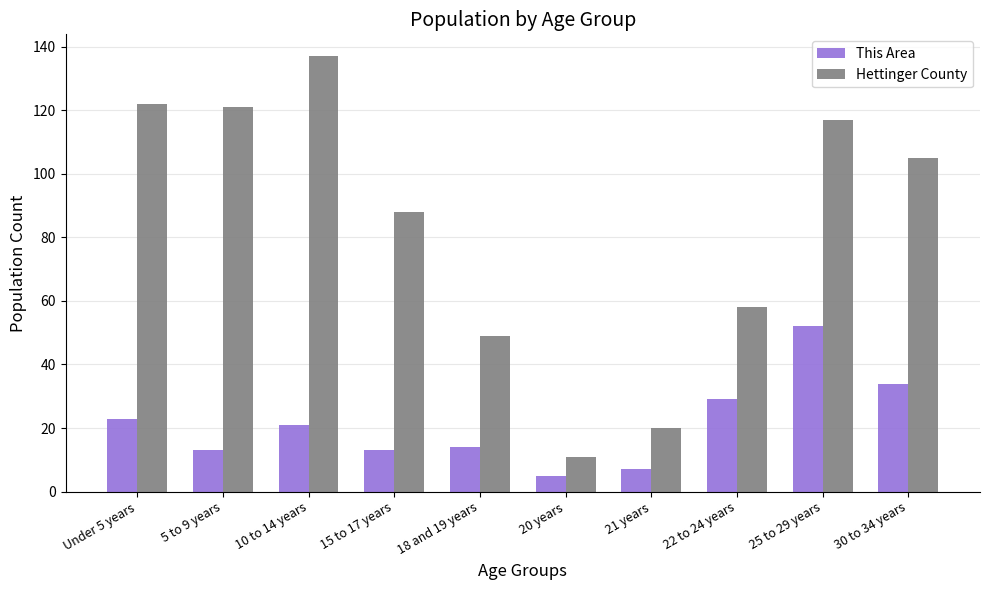

How many groups of bars are there?

10